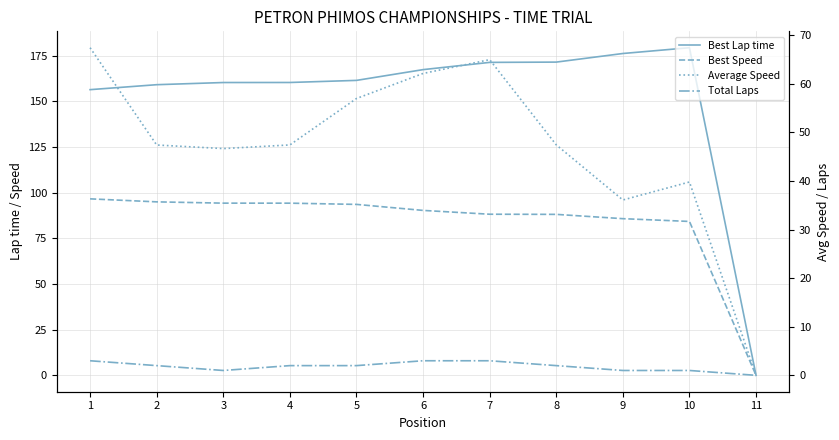

At which category is the sum across all series the highest?

7